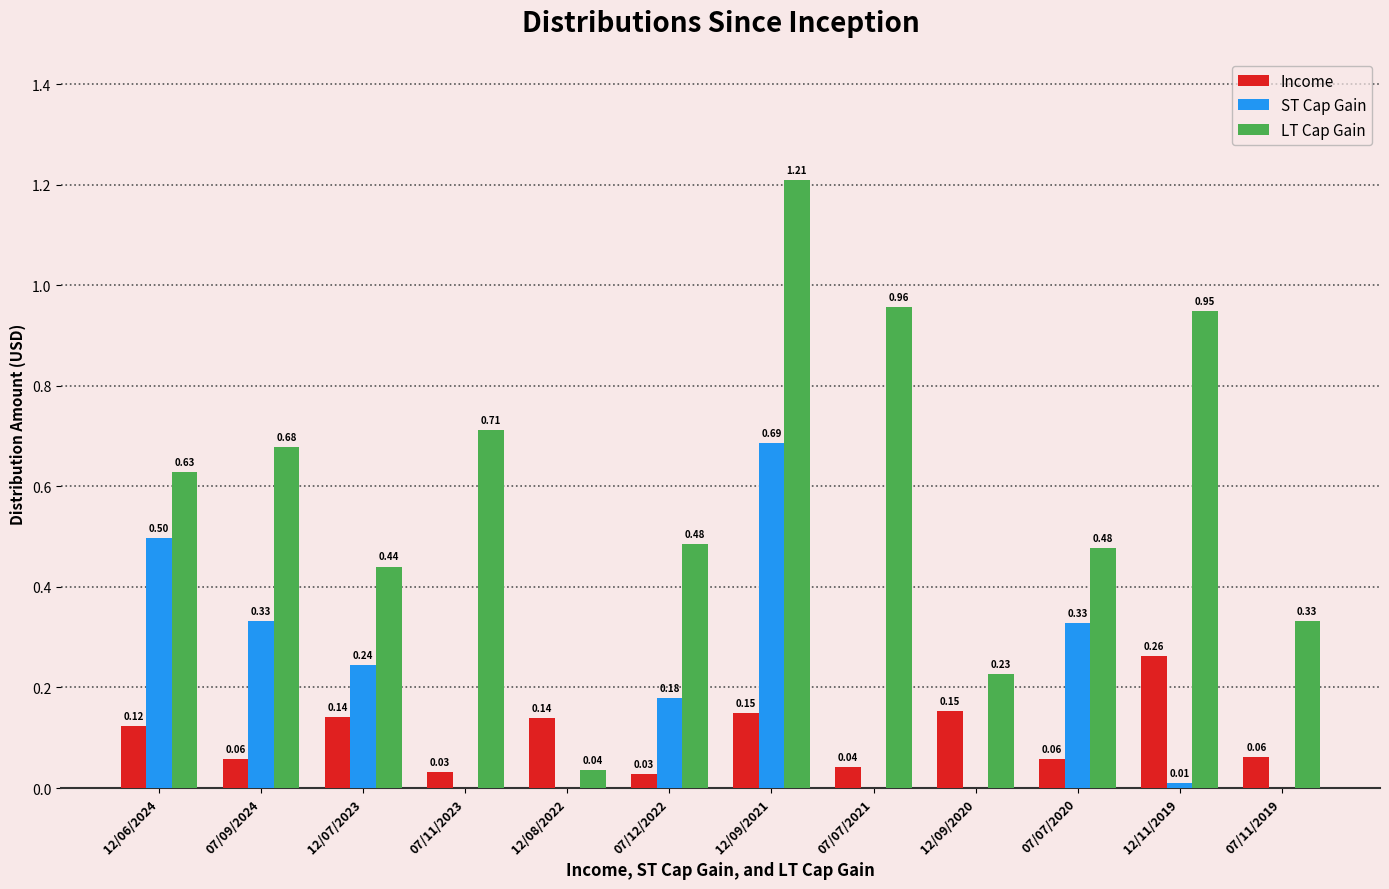

Which series changed the most between 07/07/2020 and 12/11/2019?

LT Cap Gain